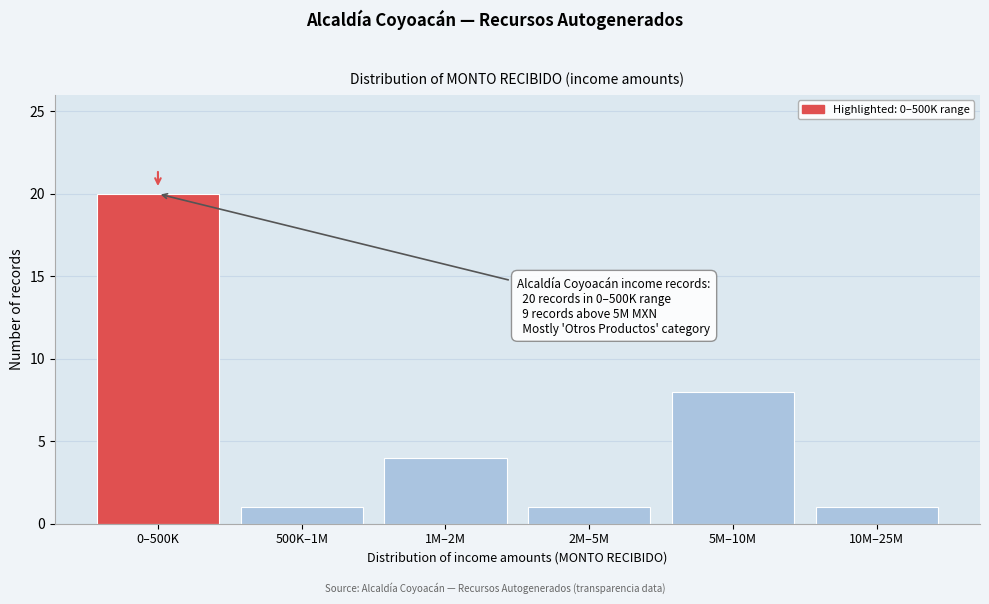

Reading right to left, extract all data points from this chart.

10M–25M=1	5M–10M=8	2M–5M=1	1M–2M=4	500K–1M=1	0–500K=20